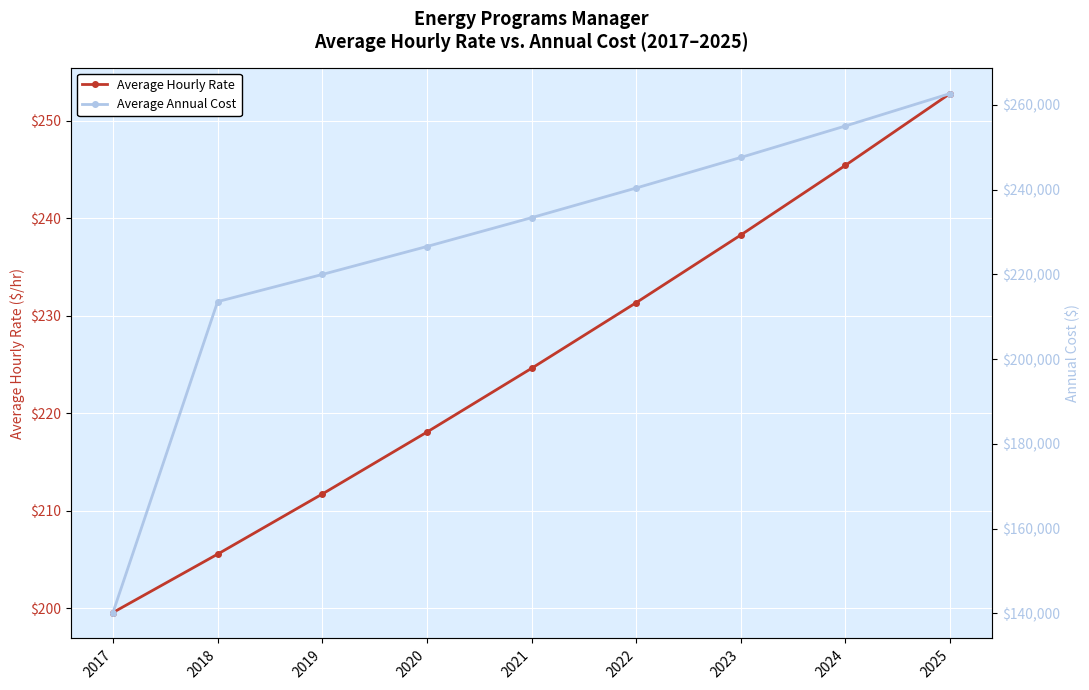

True or false: Average Hourly Rate has more than 2 interior local peaks.

False